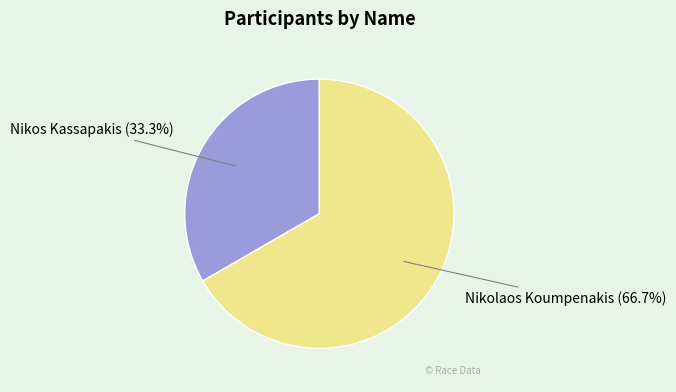

How many slices are in this pie chart?

2